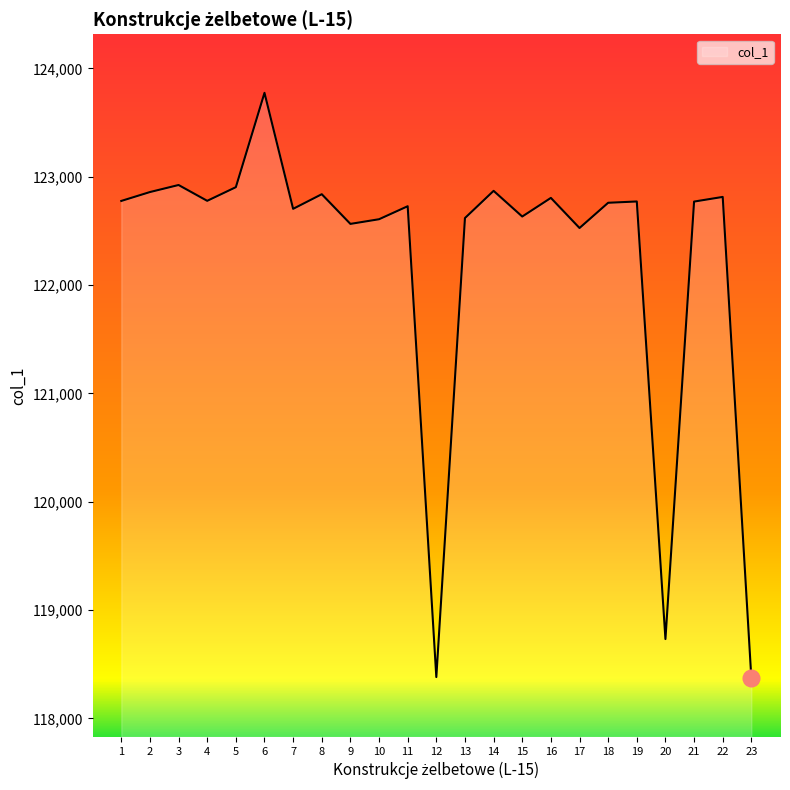

Read the value at 8, to the nearest 10.

122840